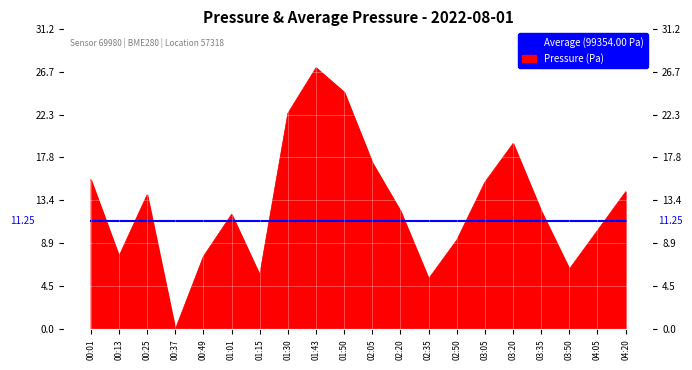

The chart shows a value of 7.6 at 00:13. True or false?

True